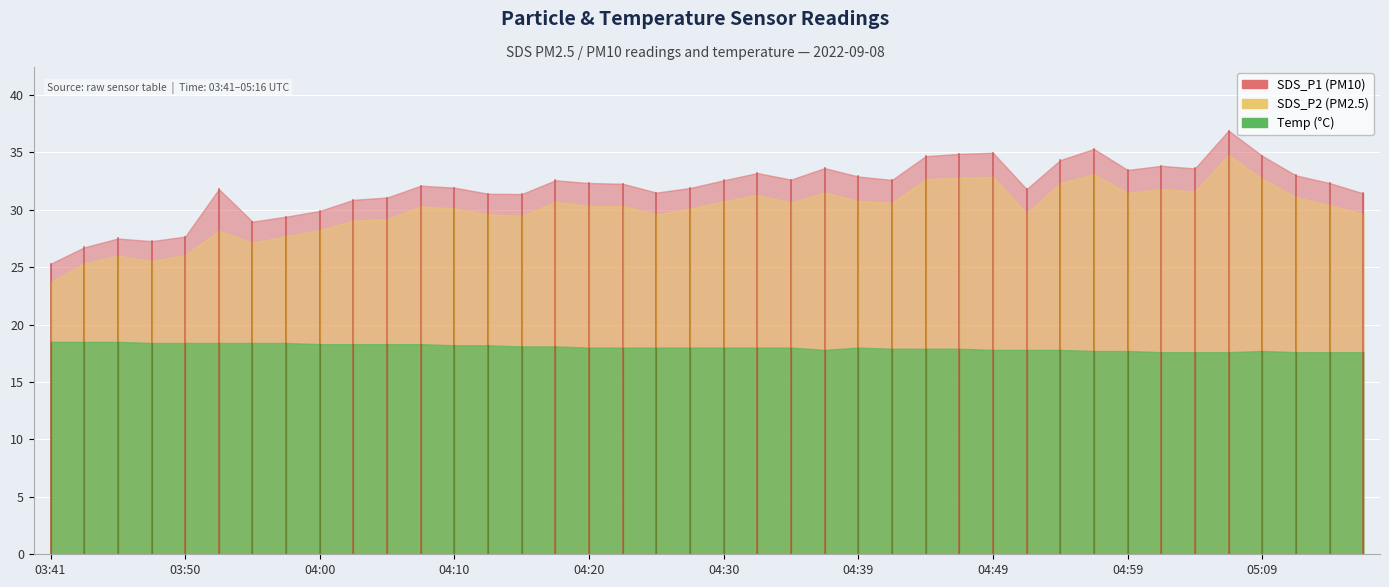

At which label is Temp closest to 18?

04:20